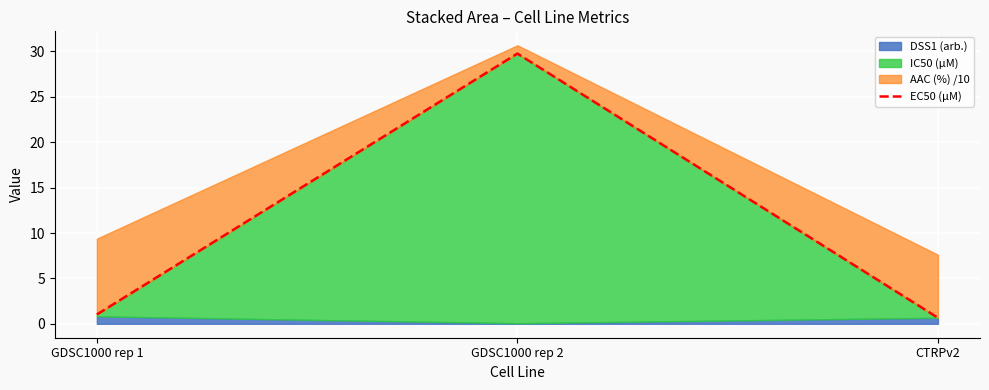

What is the smallest value displayed?

0.7